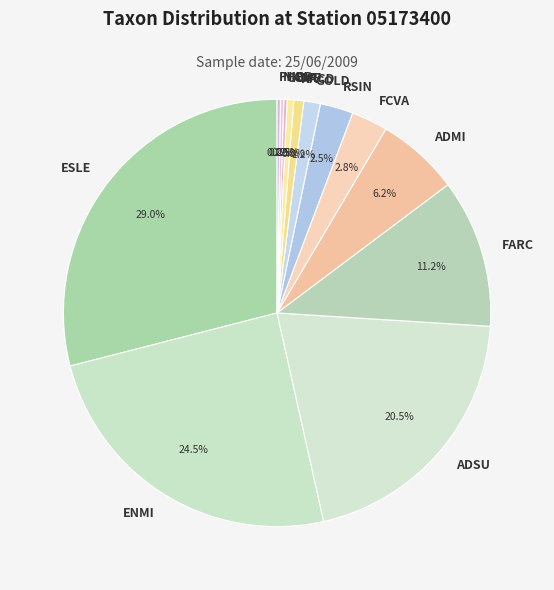

Combined, do RSIN and ADMI account for over 50%?

No